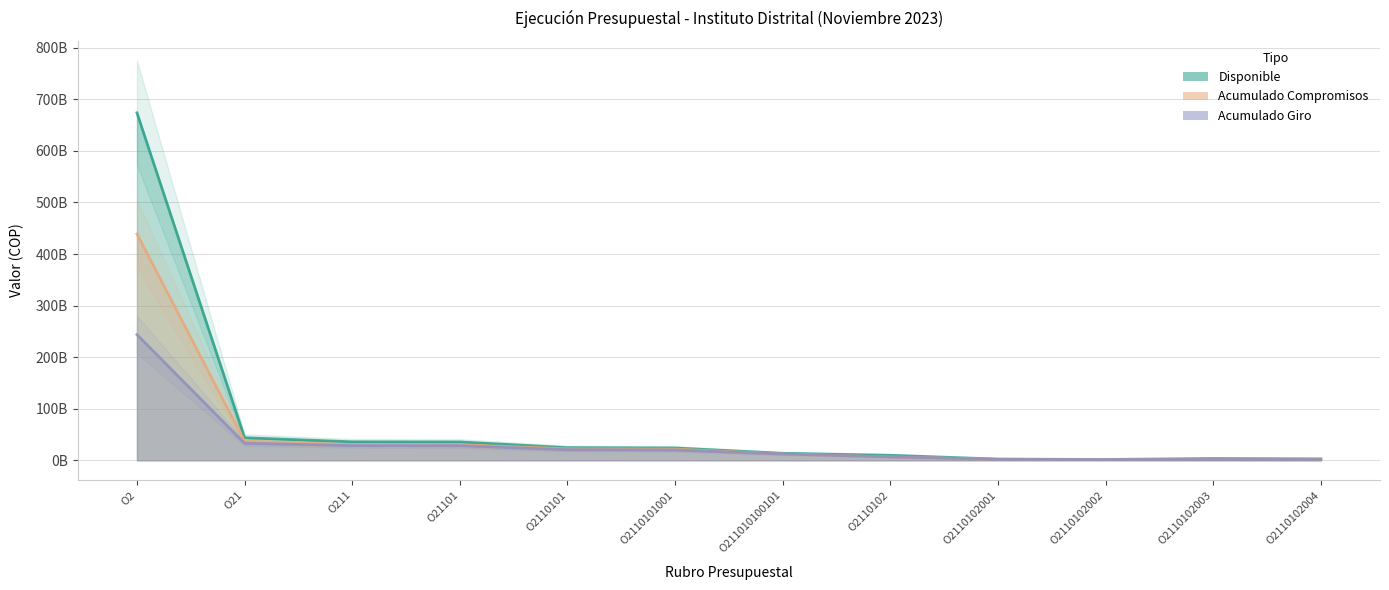

The value of Acumulado Compromisos at O2110102002 is 2348170368. True or false?

False